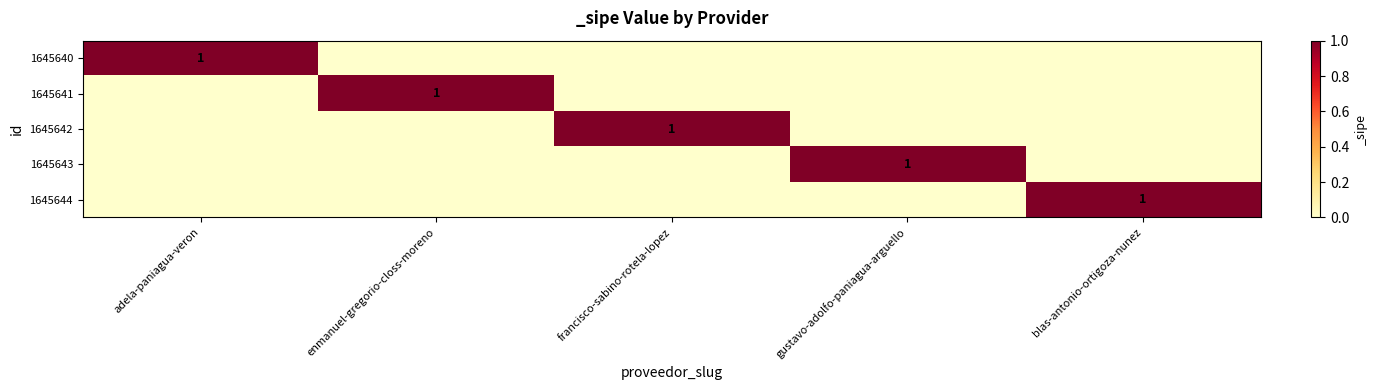

What is the sum of all 1645644 values?

1